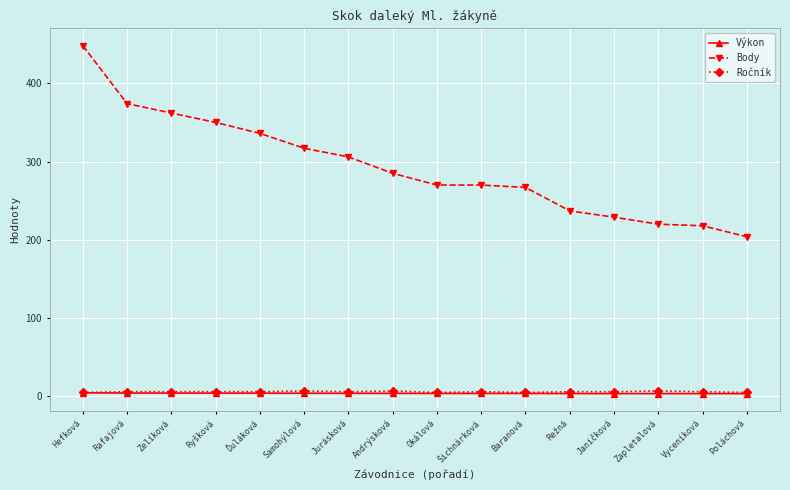

Which series has the largest range (max minus min)?

Body